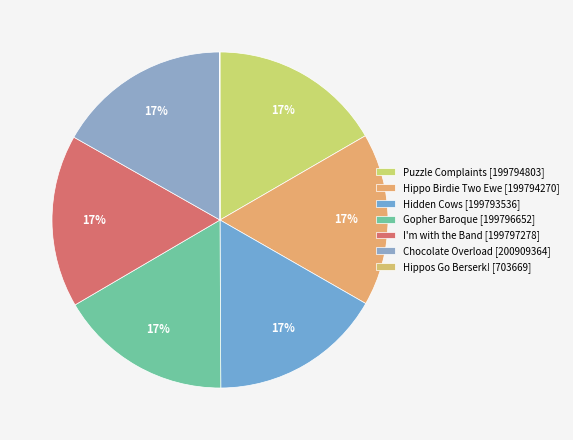

What is the ratio of the value at Chocolate Overload to the value at Gopher Baroque?

1.0